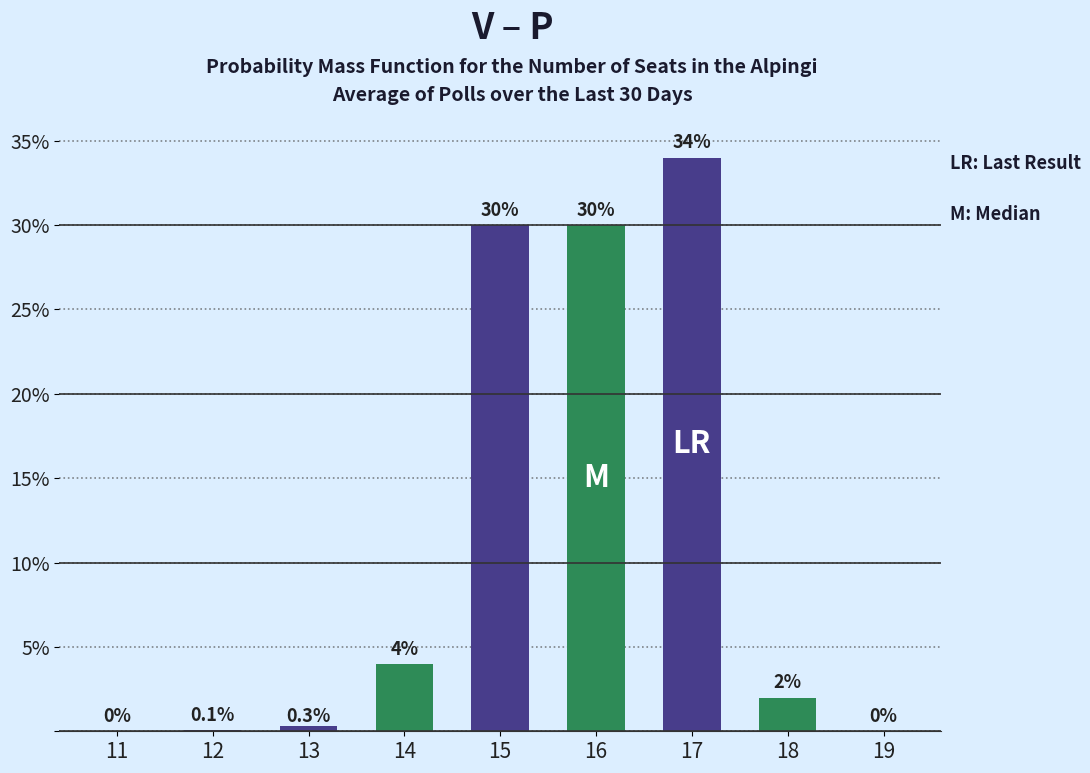

Rank the categories by Green (PMF) value from highest to lowest.

16, 14, 18, 11, 12, 13, 15, 17, 19